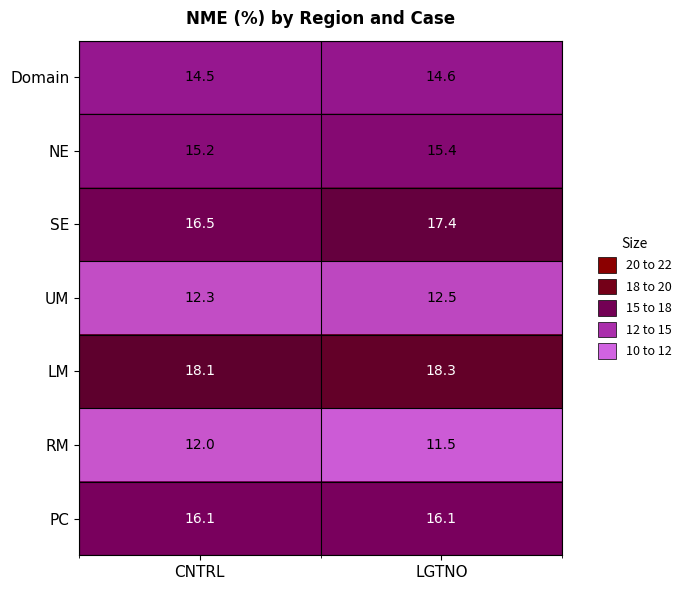

Rank the series at CNTRL from highest to lowest value.

LM, SE, PC, NE, Domain, UM, RM